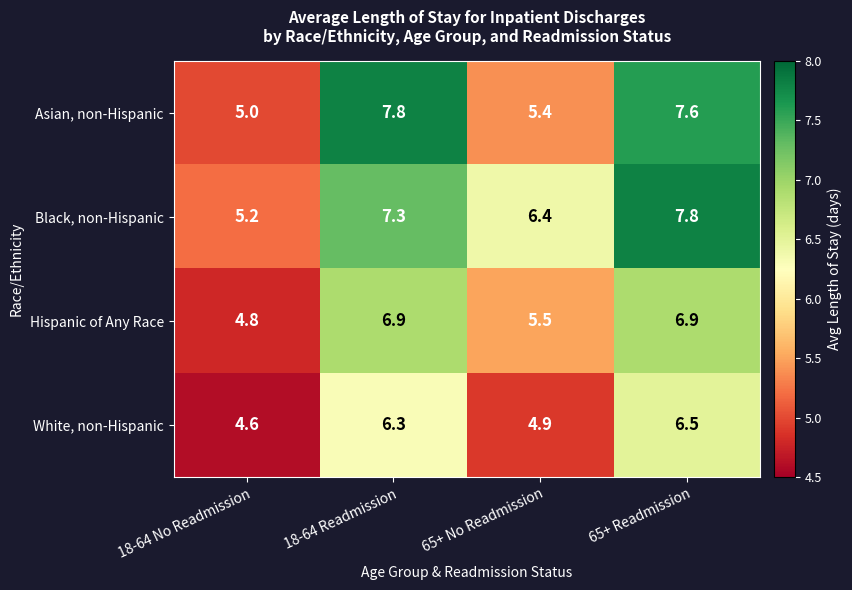

Reading right to left, extract all data points from this chart.

Asian, non-Hispanic: 65+ Readmission=7.6	65+ No Readmission=5.4	18-64 Readmission=7.8	18-64 No Readmission=5.0
Black, non-Hispanic: 65+ Readmission=7.8	65+ No Readmission=6.4	18-64 Readmission=7.3	18-64 No Readmission=5.2
Hispanic of Any Race: 65+ Readmission=6.9	65+ No Readmission=5.5	18-64 Readmission=6.9	18-64 No Readmission=4.8
White, non-Hispanic: 65+ Readmission=6.5	65+ No Readmission=4.9	18-64 Readmission=6.3	18-64 No Readmission=4.6